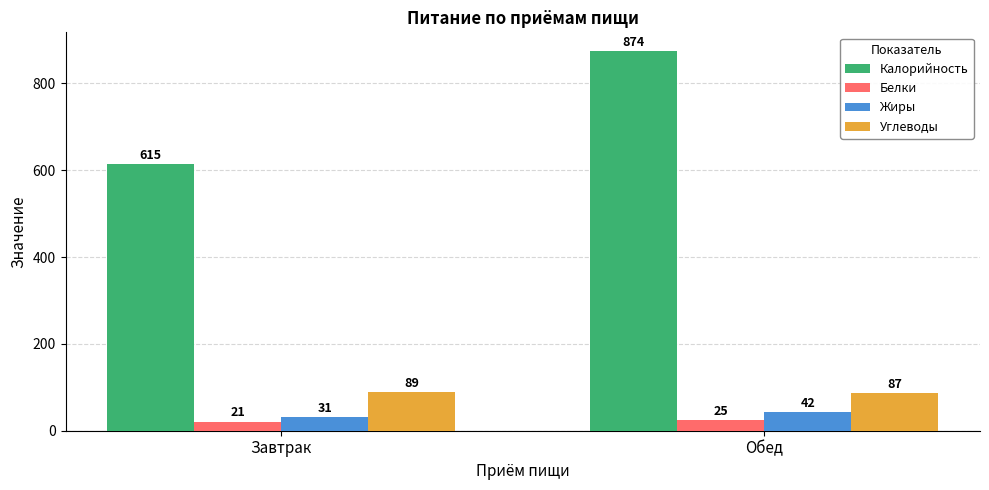

At how many categories does at least one series exceed 515?

2